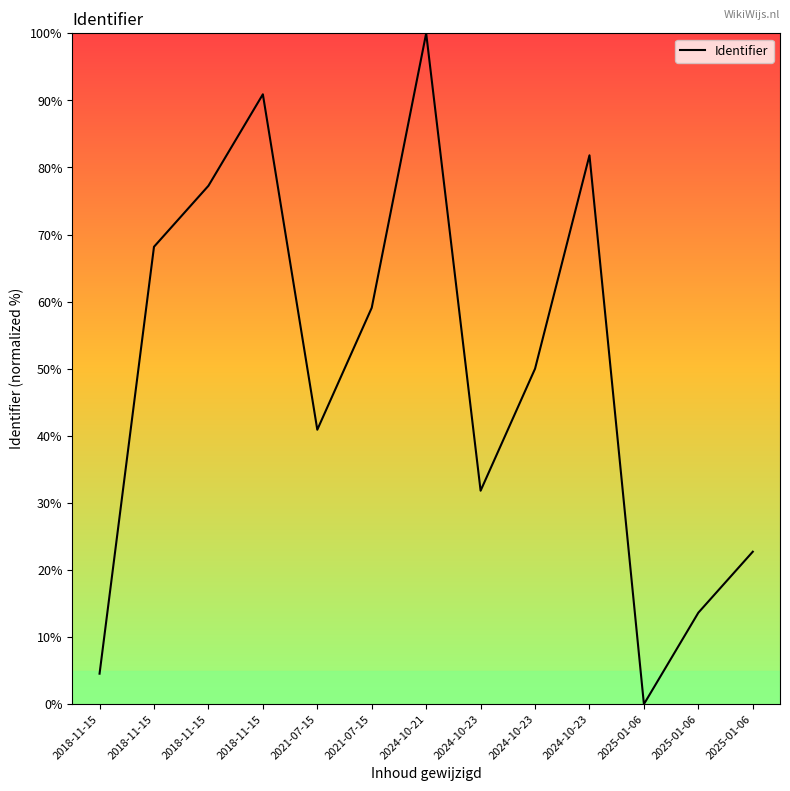

How many lines are shown in the chart?

1